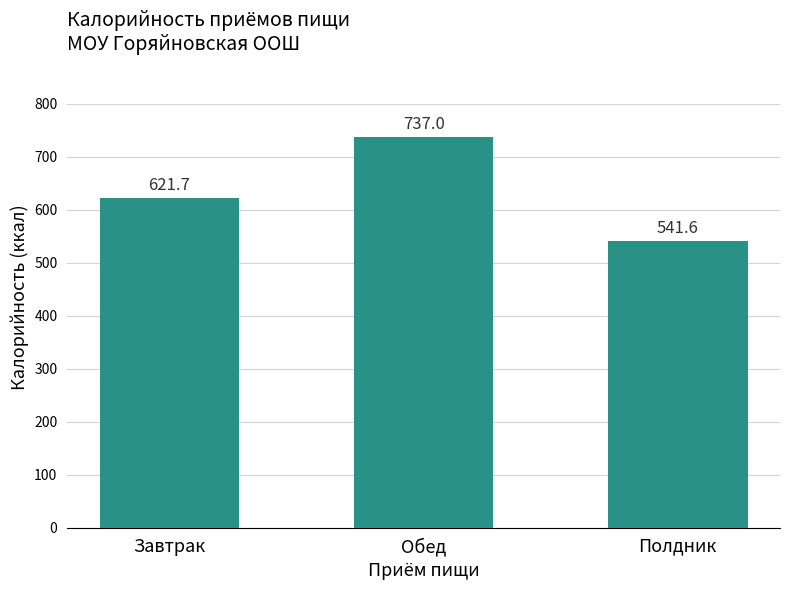

Does the chart contain stacked bars?

No